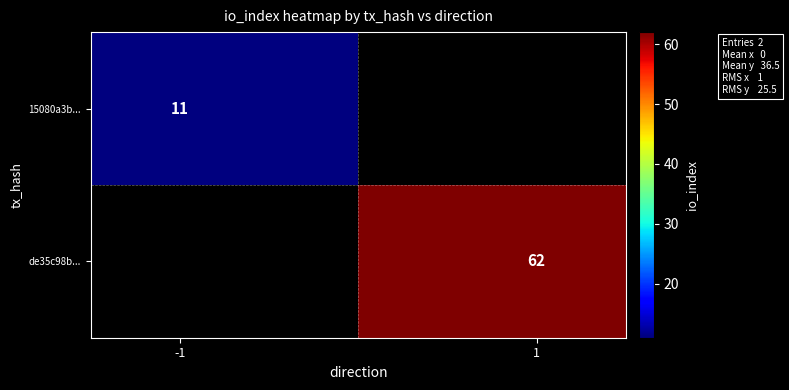

How many categories are shown in the chart?

2